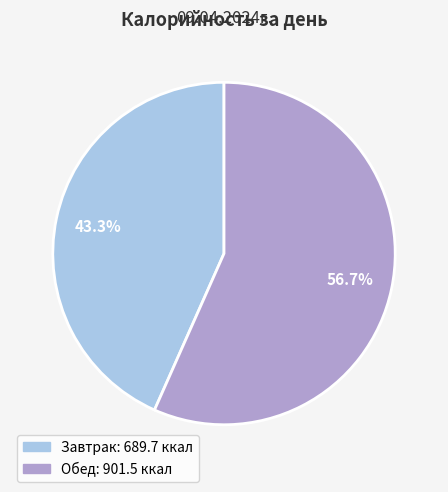

To the nearest percent, what percentage of the pie is Обед?

57%